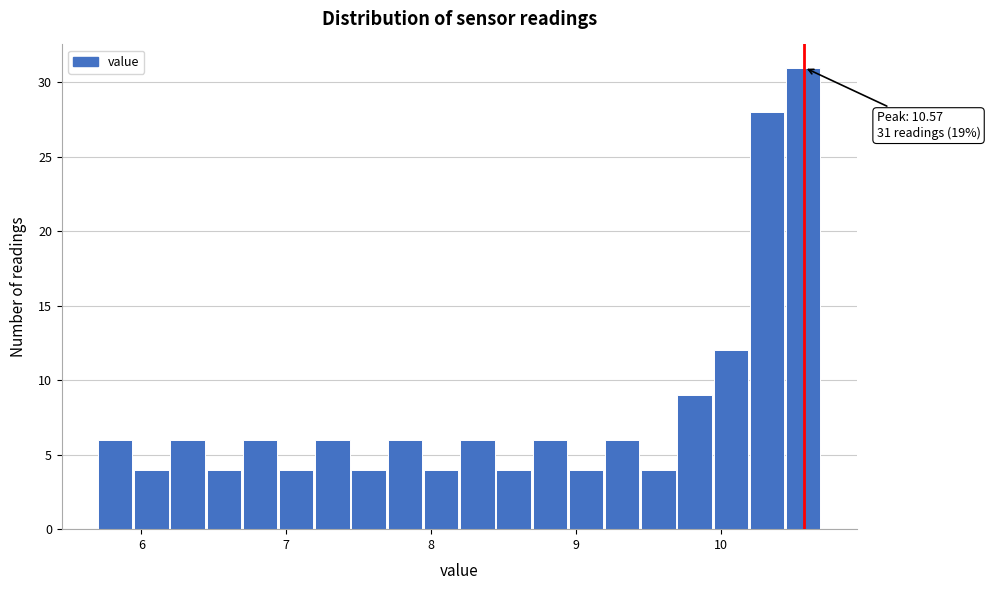

Around what value on the x-axis is the tallest bar? Give the approximate position of its centre, as read against the axis.

10.6